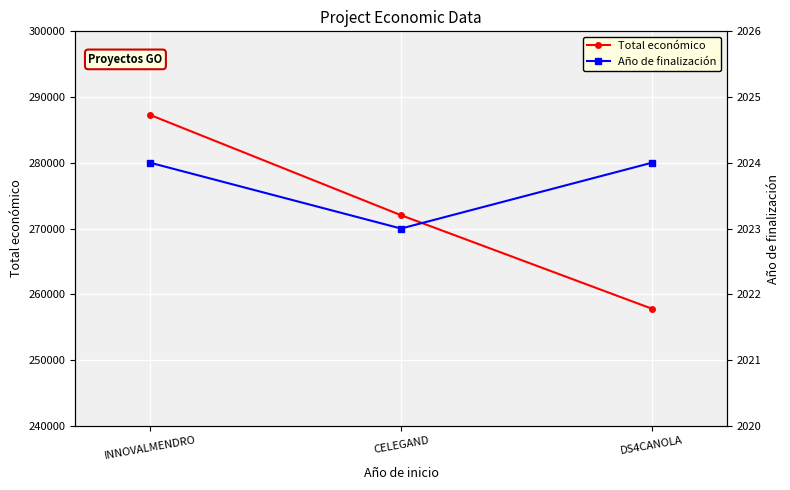

At which label does Total económico first exceed 272024?

INNOVALMENDRO